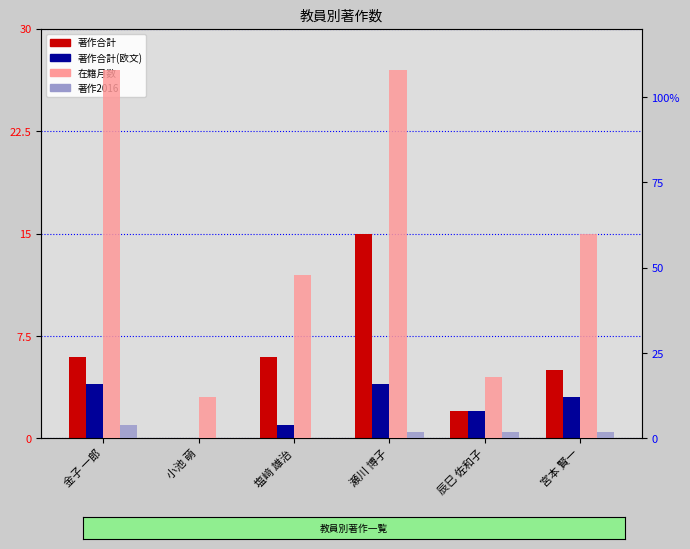

How many bars are there in each group?

4